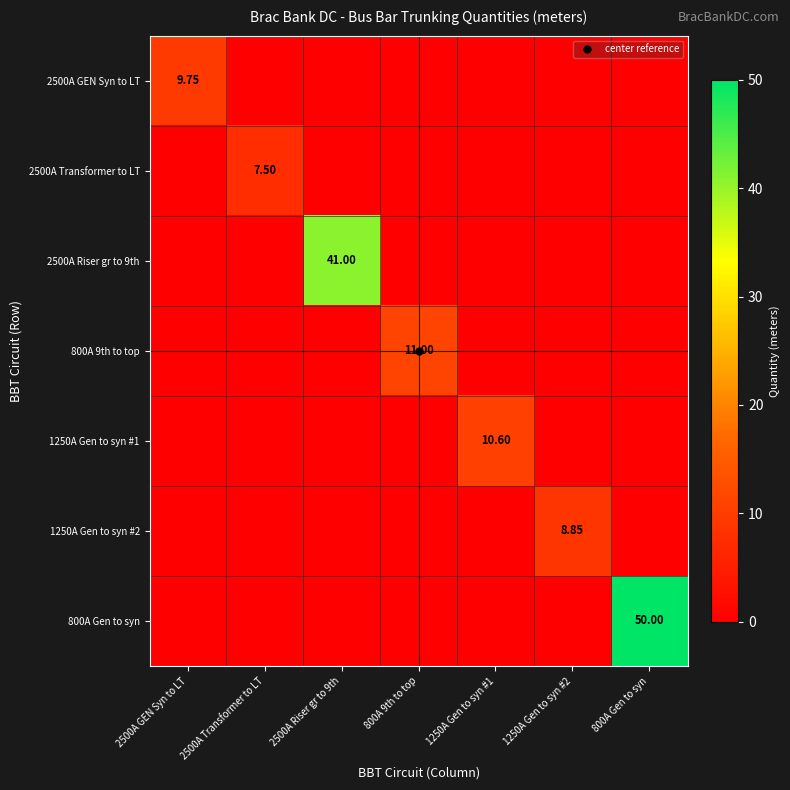

List the series in order of their peak value, highest first.

800A Gen to syn, 2500A Riser gr to 9th, 800A 9th to top, 1250A Gen to syn #1, 2500A GEN Syn to LT, 1250A Gen to syn #2, 2500A Transformer to LT